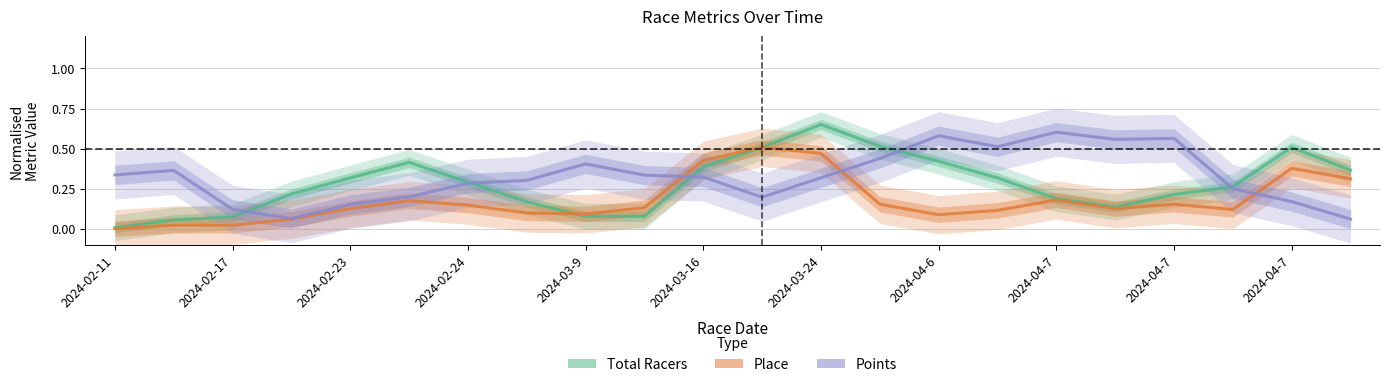

True or false: Points has more than 0 points higher than both neighbors.

True